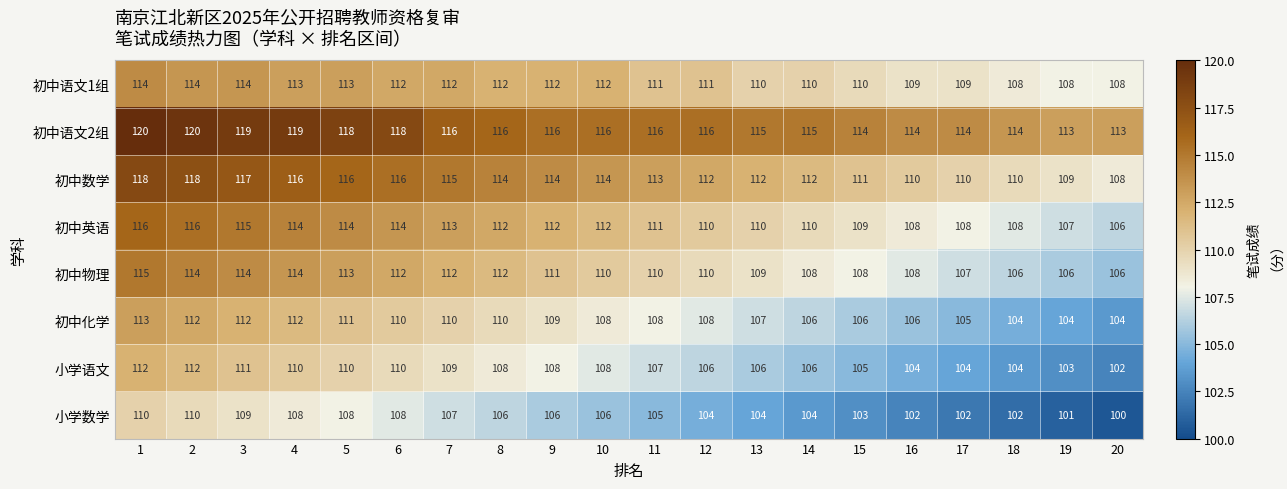

What is the minimum value for 初中英语?

106